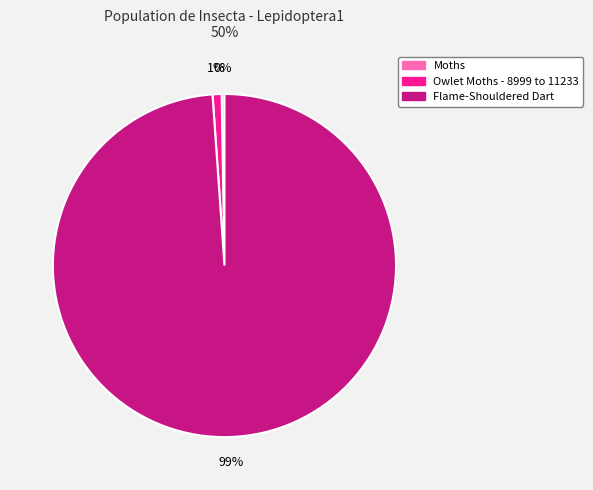

To the nearest percent, what is the difference between the largest and smallest slice percentages?

99%